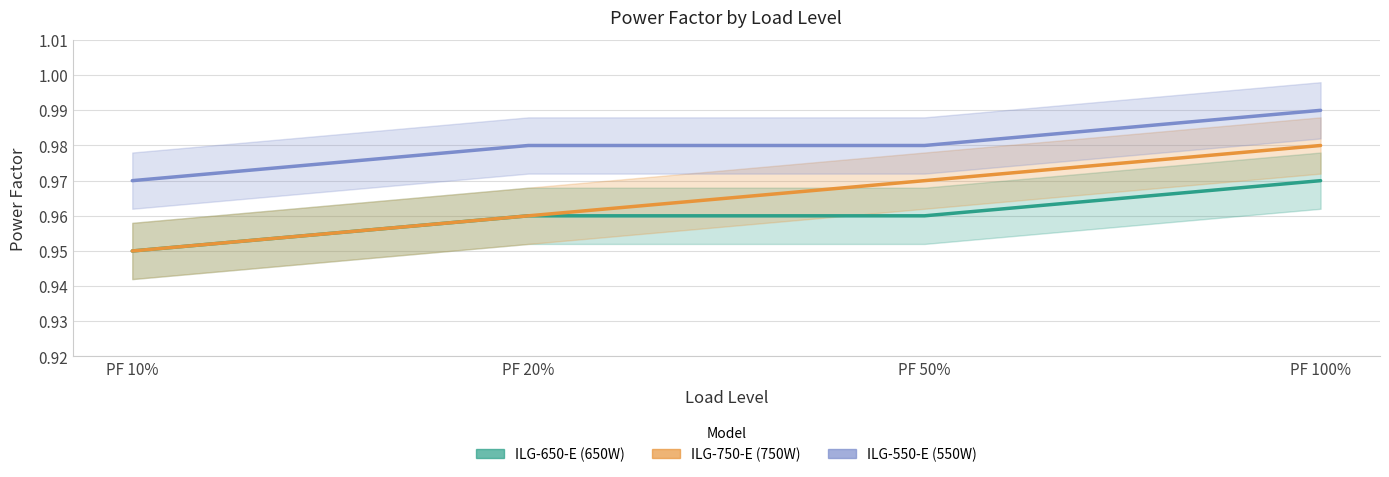

Rank the categories by ILG-750-E (750W) value from highest to lowest.

PF 100%, PF 50%, PF 20%, PF 10%